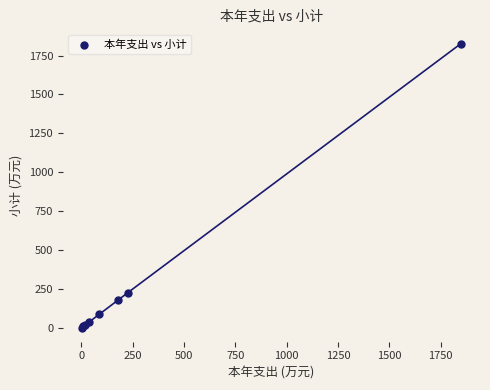

What Y value in the scatter plot is closest to 914?

225.7